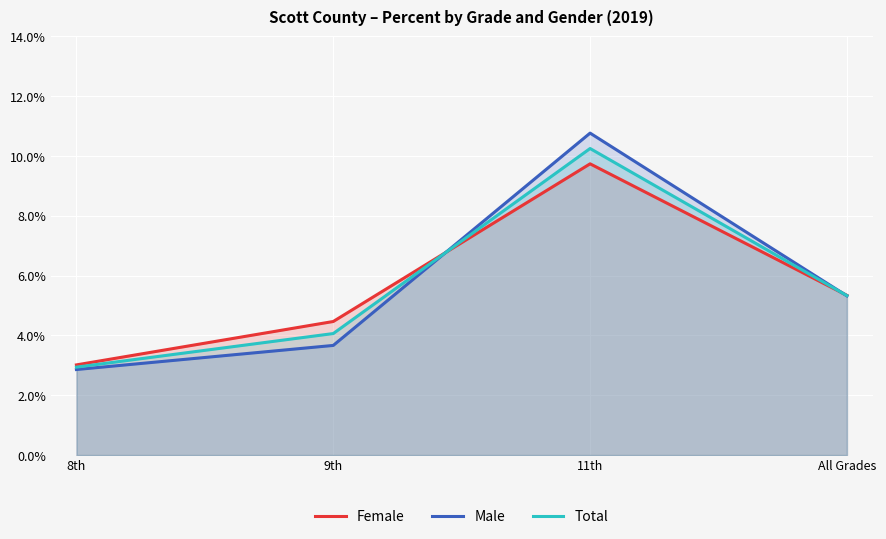

At how many categories does at least one series exceed 8?

1